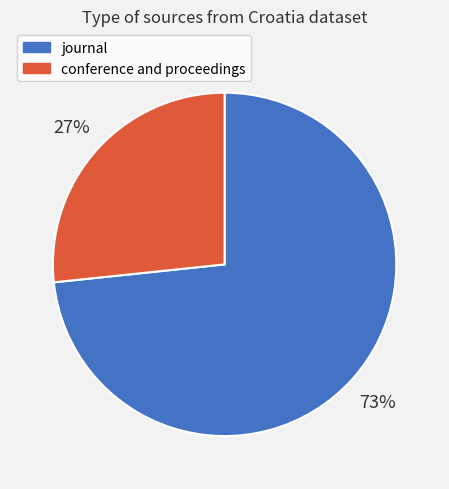

Which slice is the smallest?

conference and proceedings